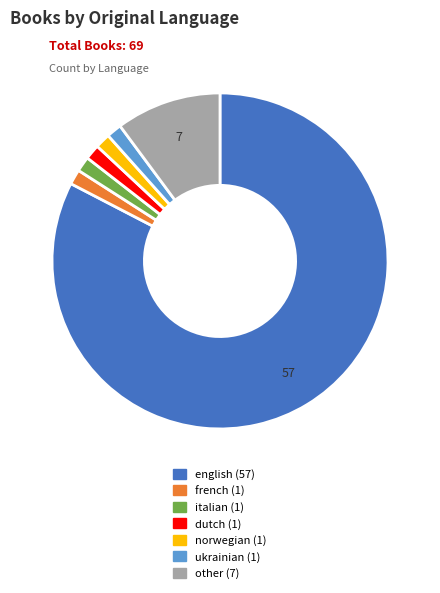

Is the sum of french and english greater than half?

Yes